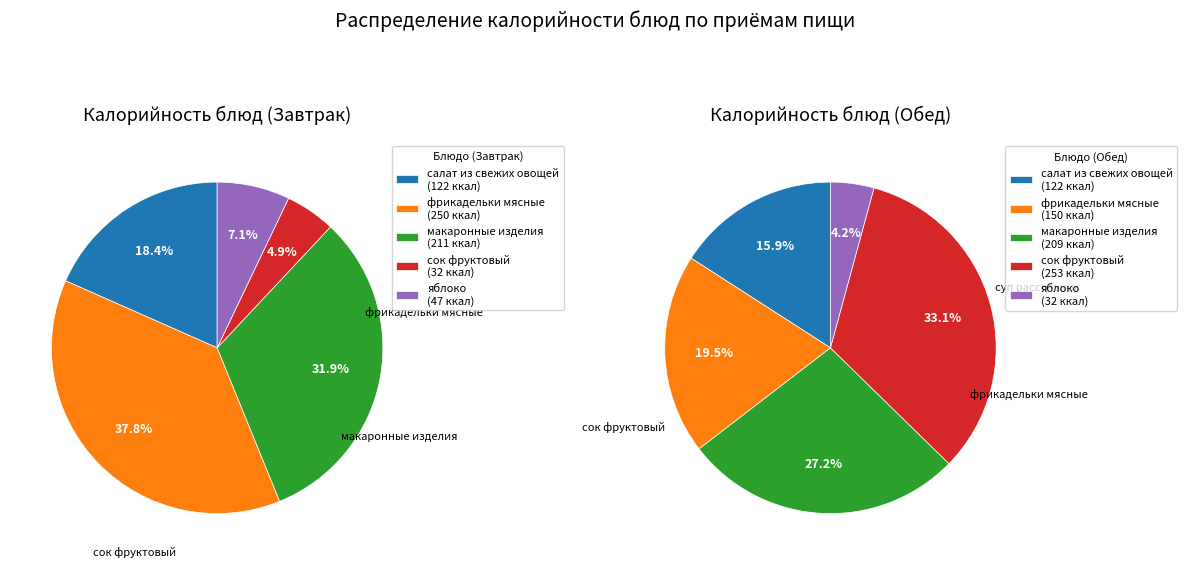

True or false: макаронные изделия / суп рассольник accounts for 27% of the total.

True